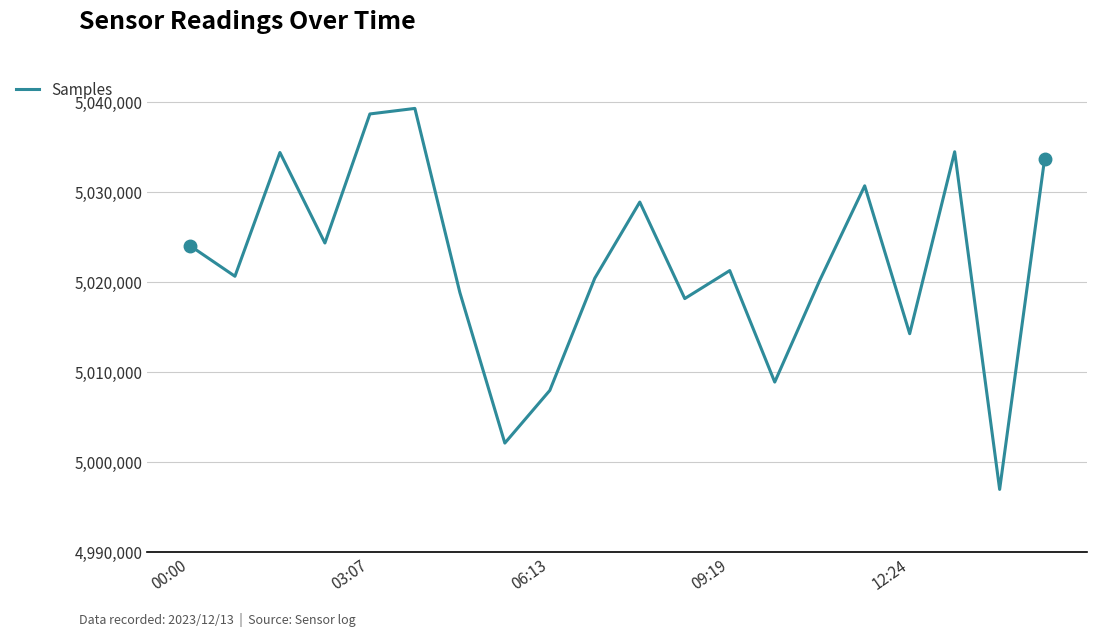

What is the greatest value displayed?

5039284